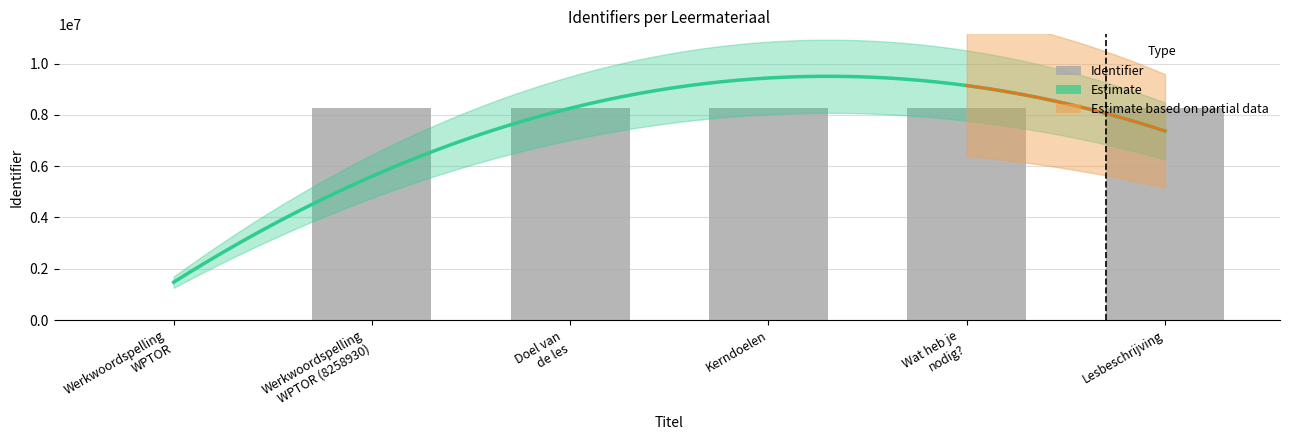

What is the label of the 2nd bar from the left?

Werkwoordspelling
WPTOR (8258930)